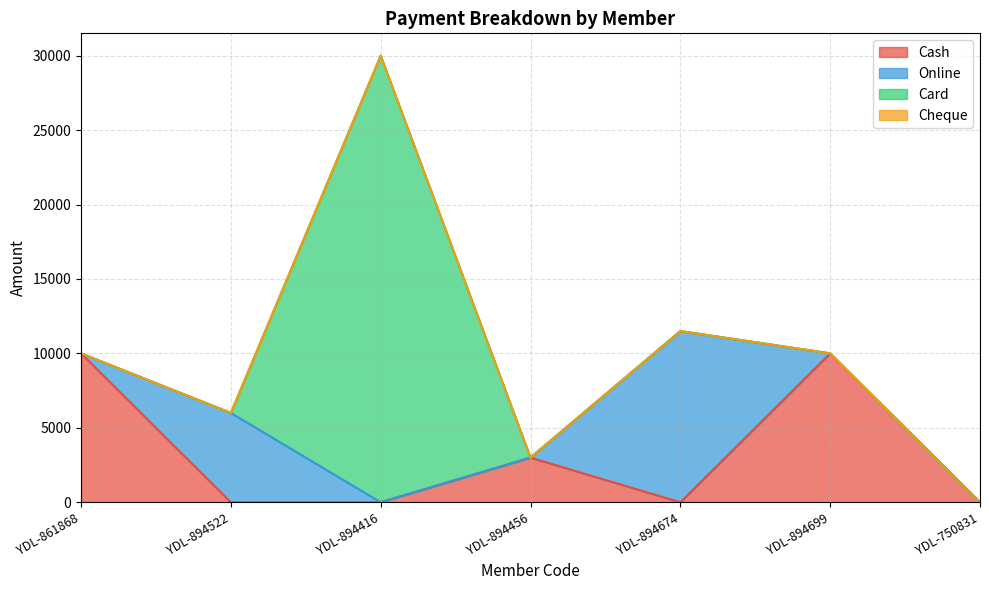

Which series has the largest total across all categories?

Card